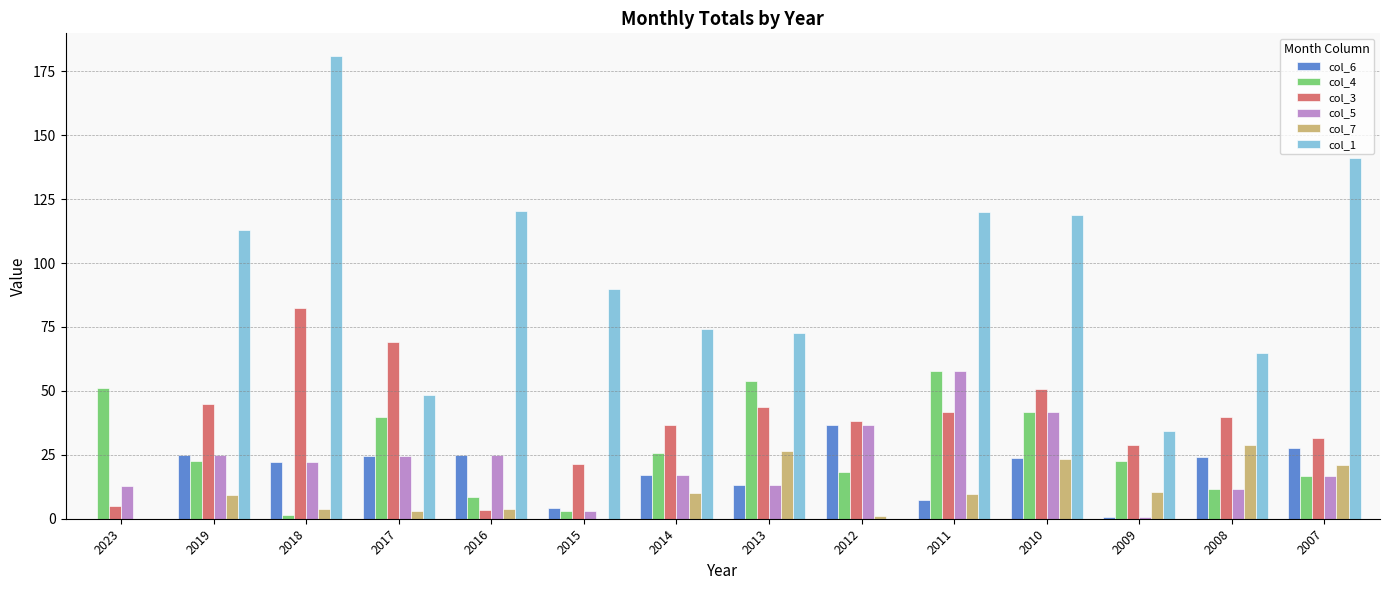

What is the difference between the col_6 values at 2017 and 2015?

20.5